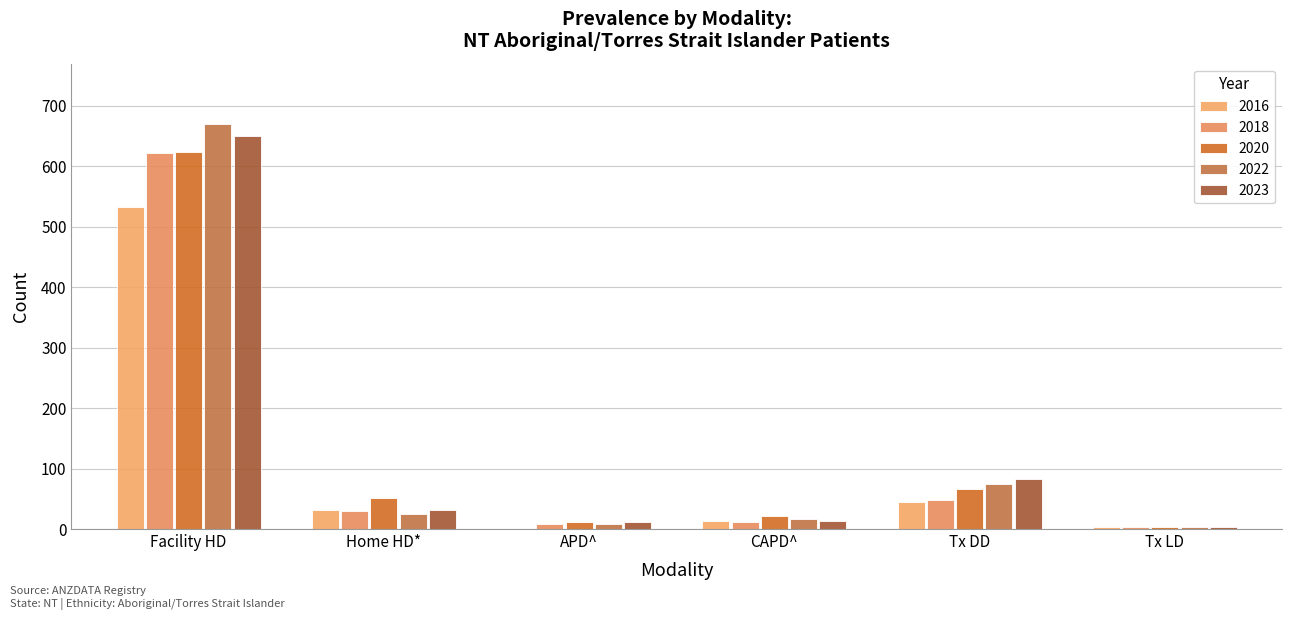

What is the greatest value displayed?

669